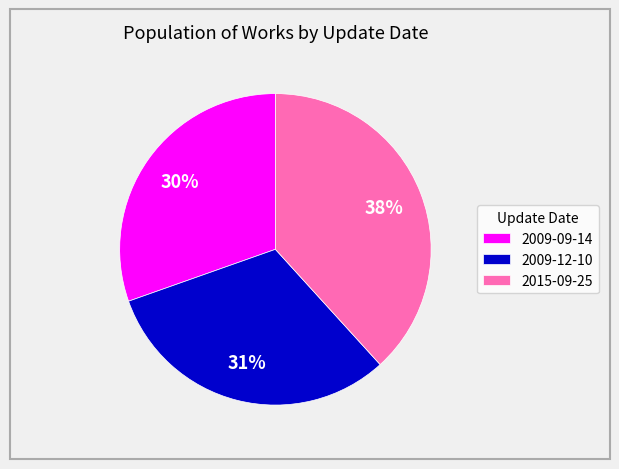

To the nearest percent, what is the combined percentage of 2009-12-10 and 2015-09-25?

70%